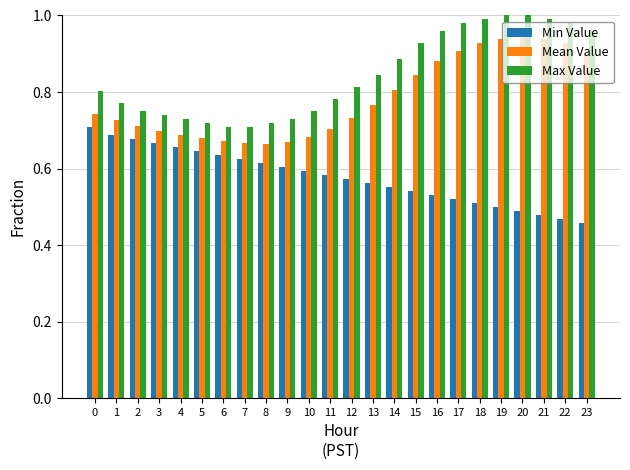

What is the difference between the maximum and minimum values in the Mean Value series?

0.3